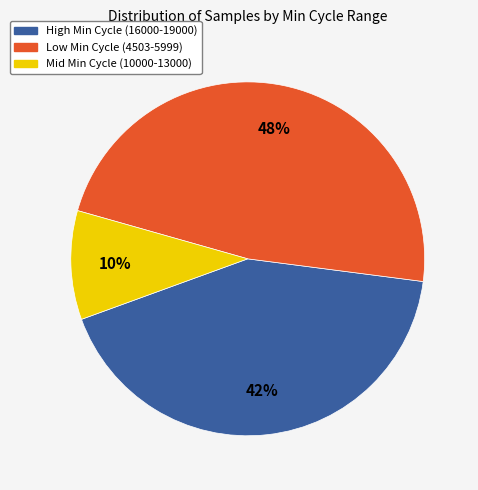

Is there a majority slice in this chart?

No